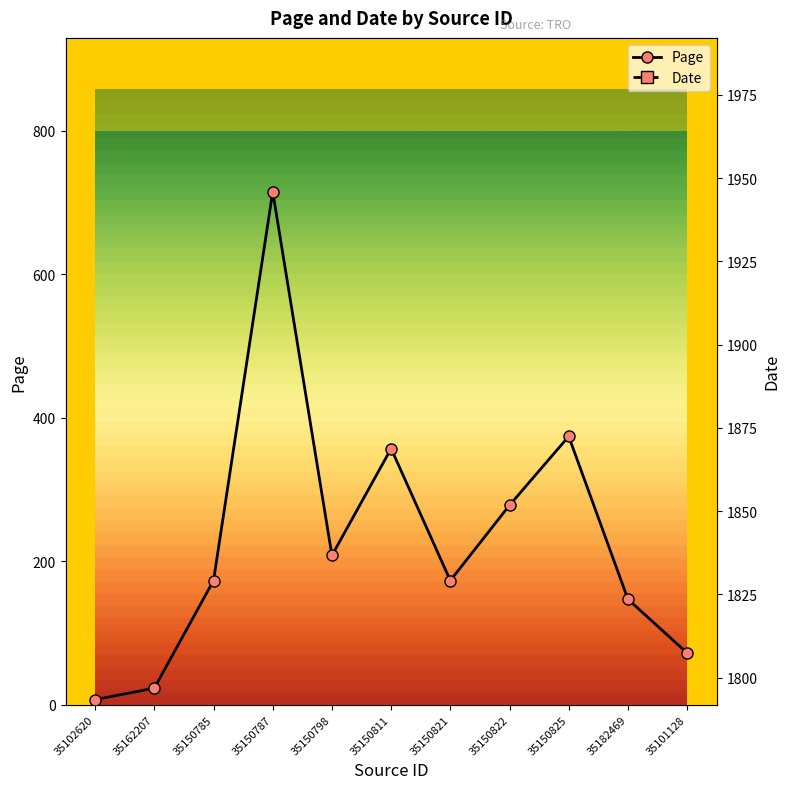

What is the smallest value displayed?

7